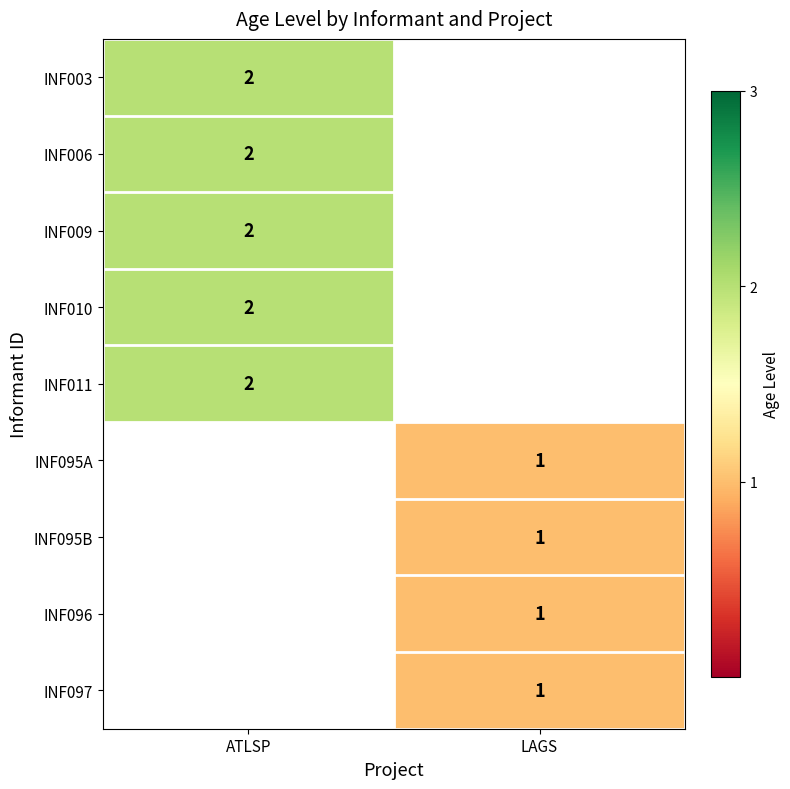

The value of INF003 at ATLSP is 0. True or false?

False